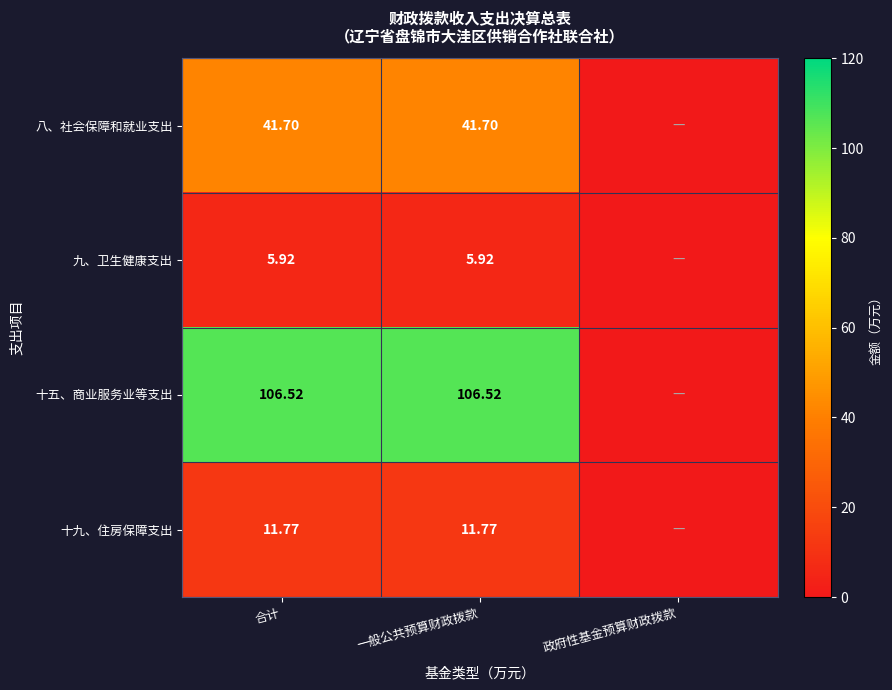

The 八、社会保障和就业支出 series shows 62.4 at 合计. True or false?

False